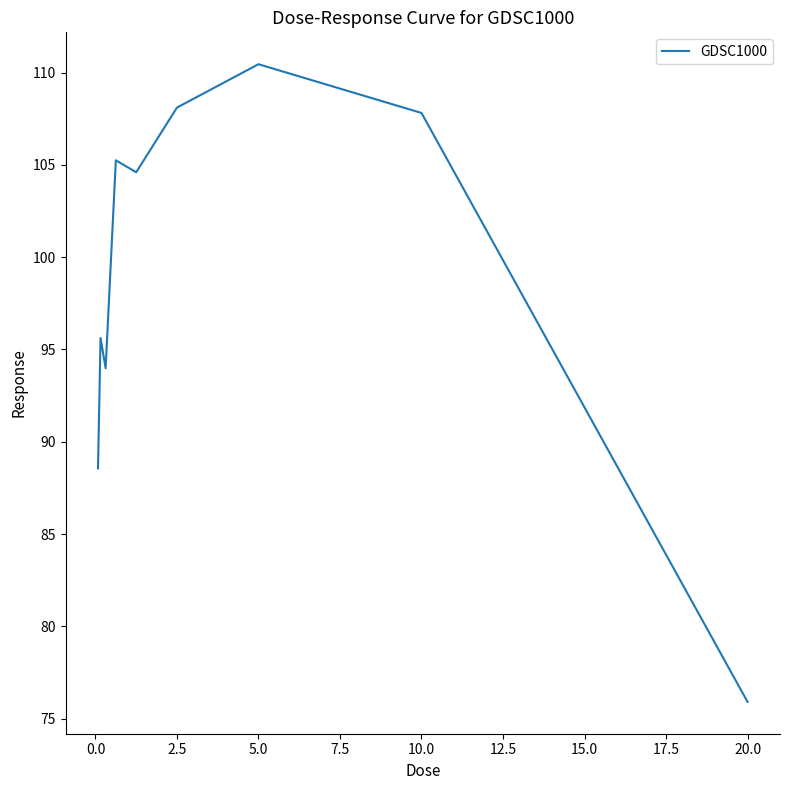

What is the difference between the maximum and minimum values?

34.5